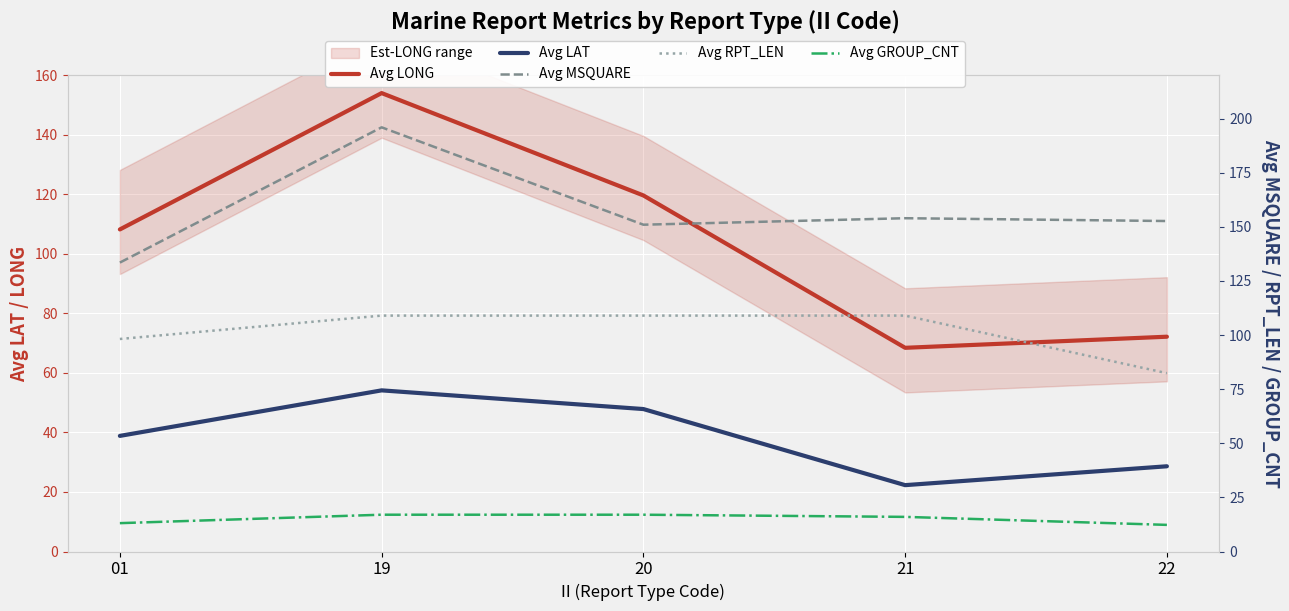

At how many categories does at least one series exceed 126?

5